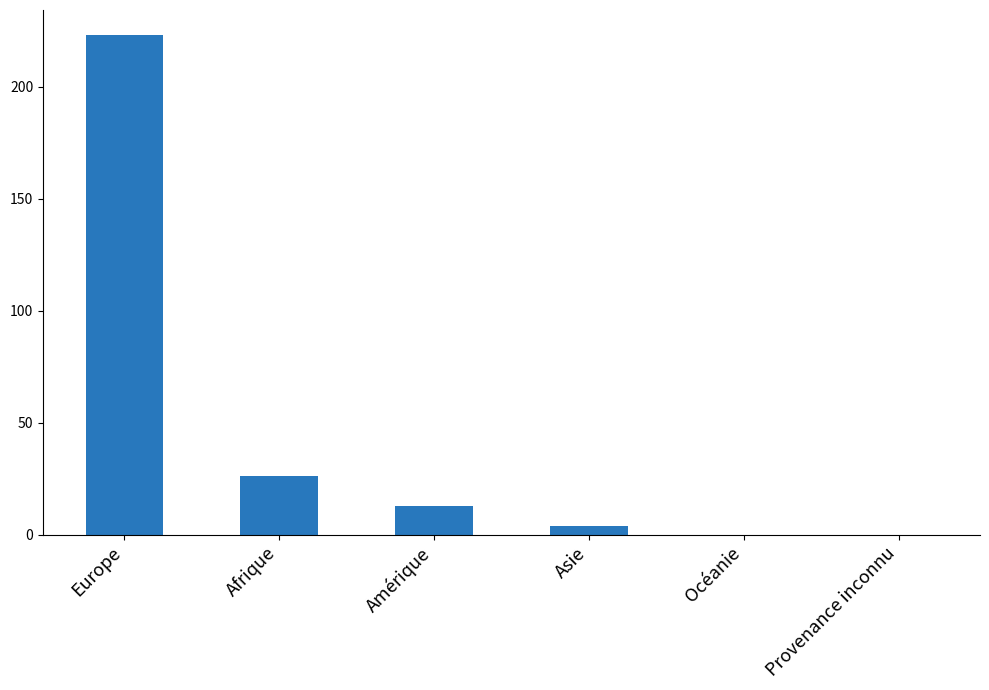

How many data points does each series have?

6